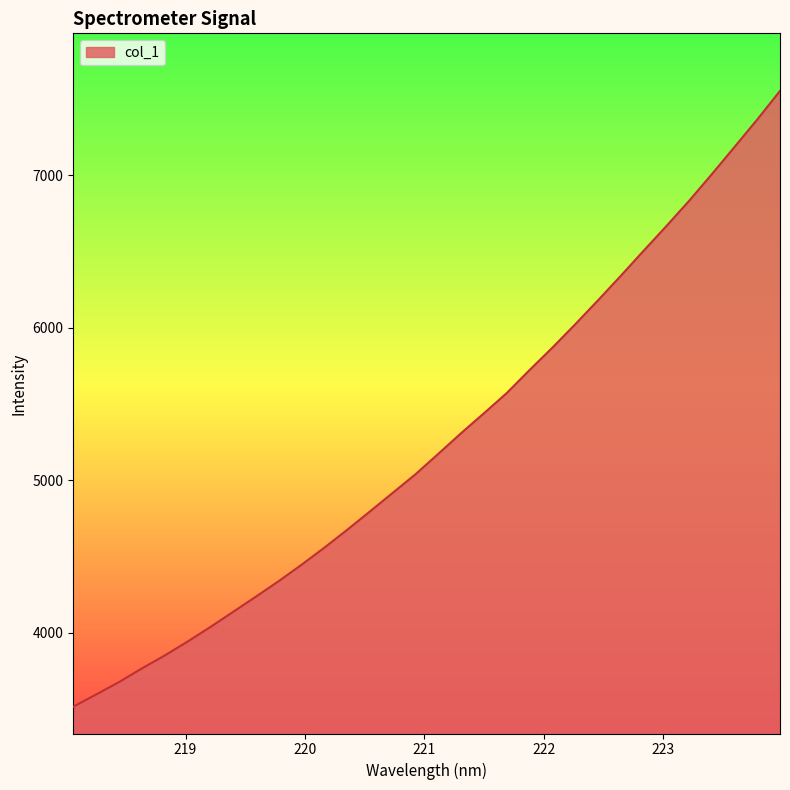

What is the difference between the maximum and minimum values?

4035.5